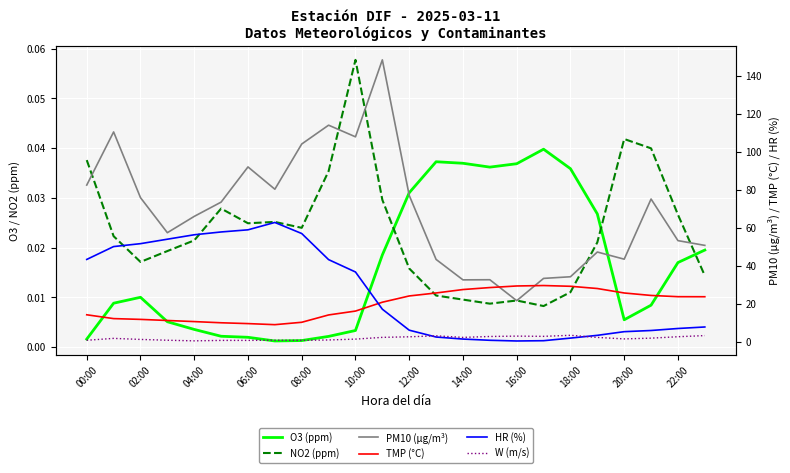

Reading right to left, list all the values displayed in this chart.

O3 (ppm): 0.0	0.0	0.0	0.0	0.0	0.0	0.0	0.0	0.0	0.0	0.0	0.0	0.0	0.0	0.0	0.0	0.0	0.0	0.0	0.0	0.0	0.0	0.0	0.0
NO2 (ppm): 0.0	0.0	0.0	0.0	0.0	0.0	0.0	0.0	0.0	0.0	0.0	0.0	0.0	0.1	0.0	0.0	0.0	0.0	0.0	0.0	0.0	0.0	0.0	0.0
PM10 (µg/m³): 50.9	53.4	75.2	43.6	47.4	34.3	33.5	21.8	32.8	32.7	43.5	77.2	148.5	108.0	114.1	104.2	80.4	92.1	73.6	66.1	57.5	76.0	110.5	82.6
TMP (°C): 23.8	23.9	24.5	25.8	28.2	29.3	29.7	29.5	28.7	27.6	25.8	24.2	21.0	16.3	14.3	10.4	9.1	9.7	10.1	10.8	11.3	11.9	12.3	14.3
HR (%): 7.9	7.1	6.1	5.5	3.5	2.1	0.7	0.6	0.9	1.6	2.6	6.2	17.3	36.9	43.4	57.1	62.9	59.0	57.9	56.4	54.1	51.8	50.2	43.5
W (m/s): 3.4	2.8	2.0	1.6	2.4	3.5	3.0	3.1	2.9	2.4	3.3	2.8	2.5	1.5	1.1	0.9	1.0	0.9	0.9	0.6	0.9	1.4	1.9	0.9